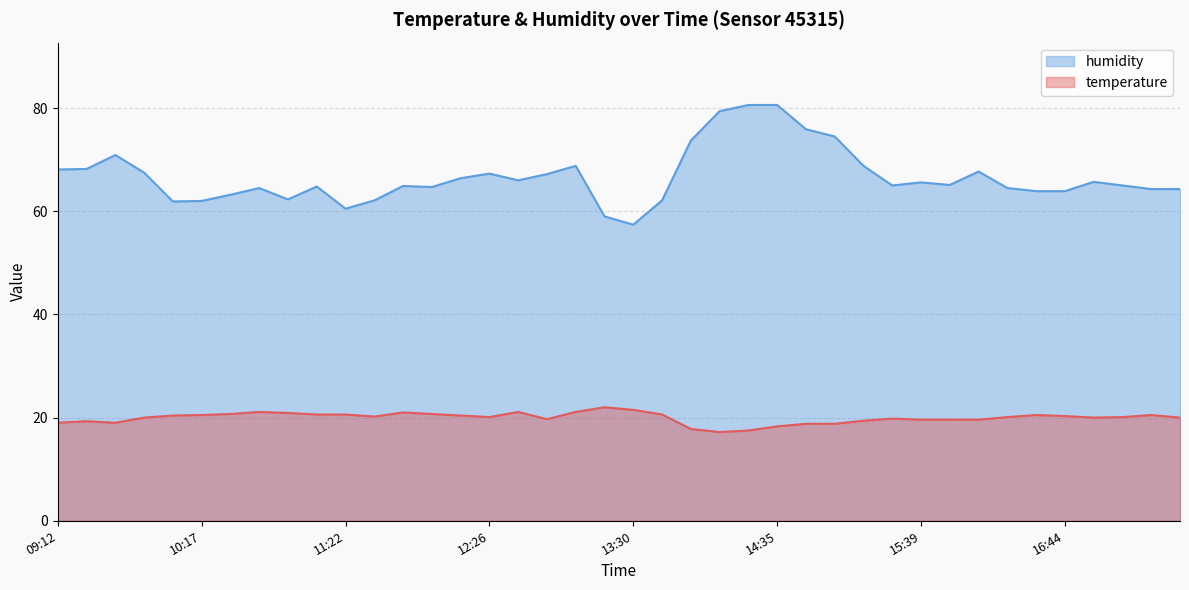

Does the chart have visible grid lines?

Yes